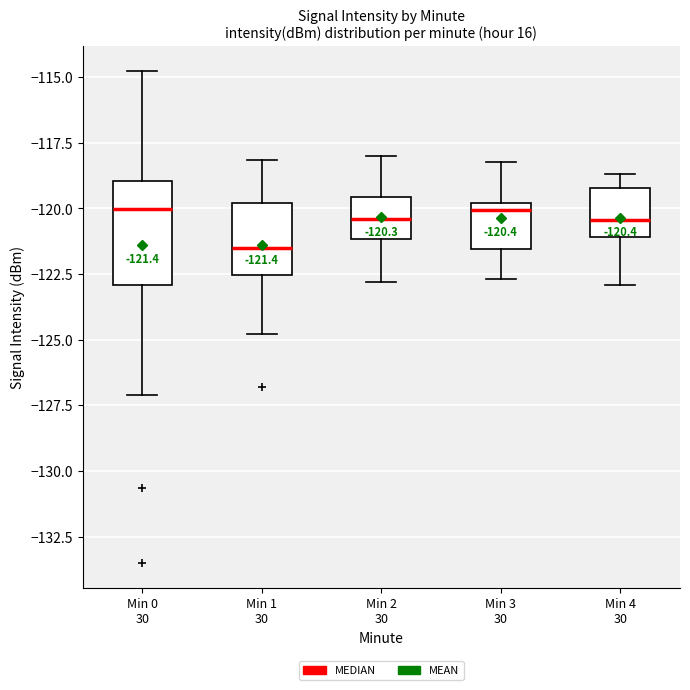

Which box has the lowest median line?

Min 1 30